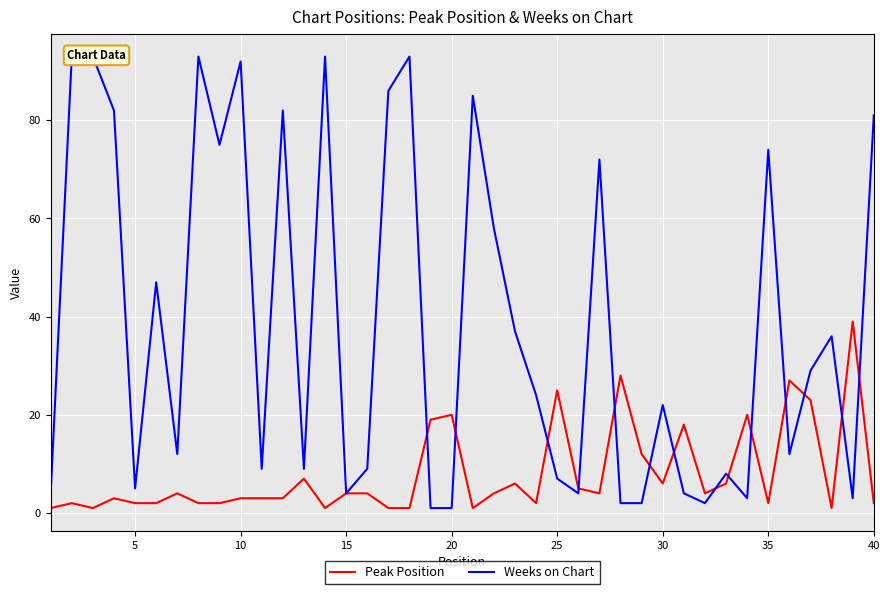

What is the highest value of the Peak Position series?

39